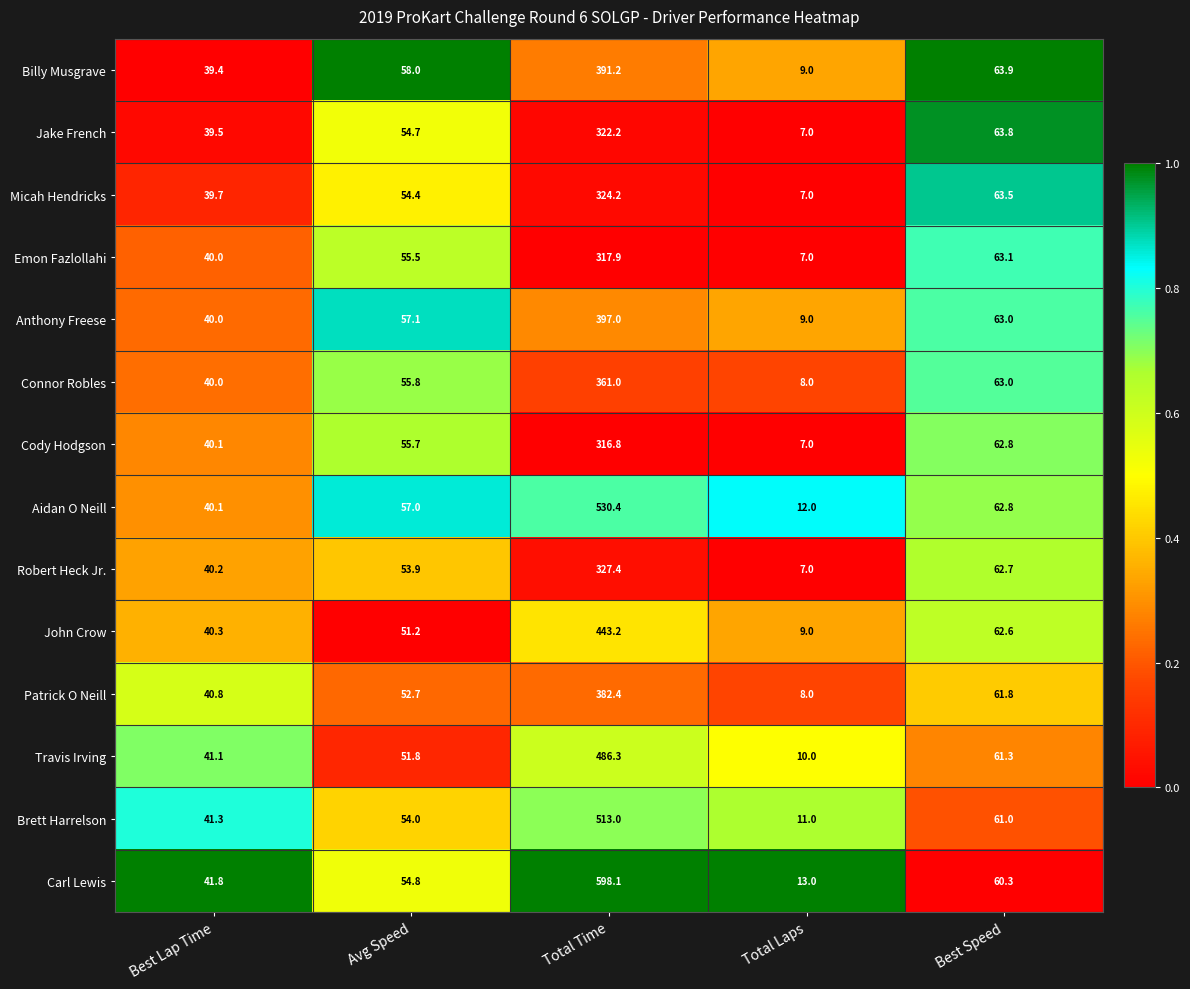

Which series has the largest total across all categories?

Carl Lewis